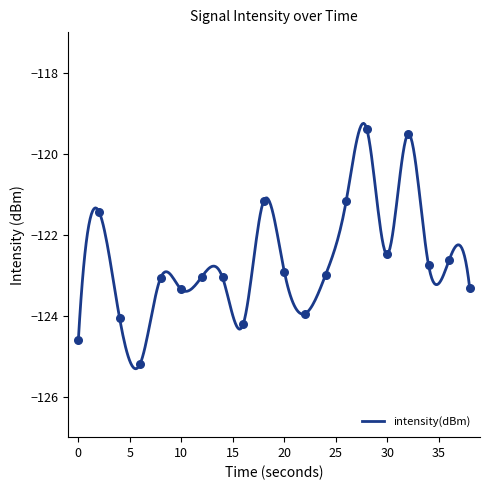

Which has a higher value, 4 or 12?

12